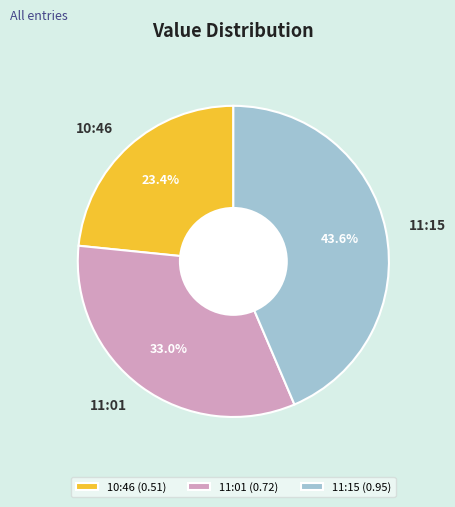

To the nearest percent, what is the average slice percentage?

33%